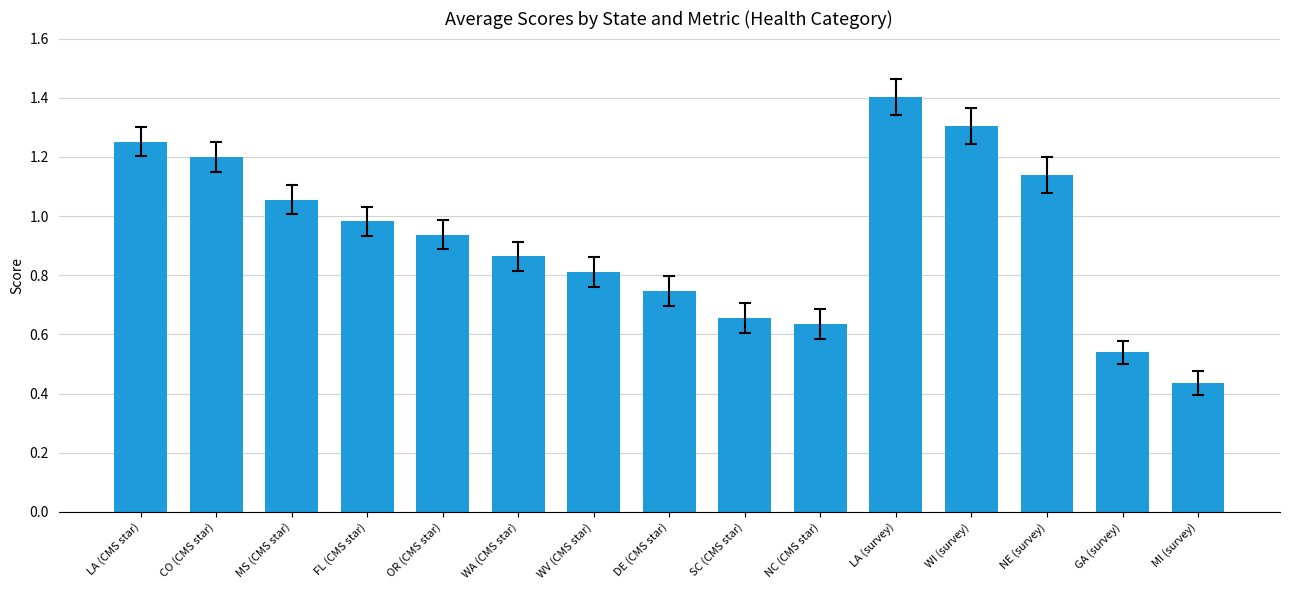

How many data points does each series have?

15